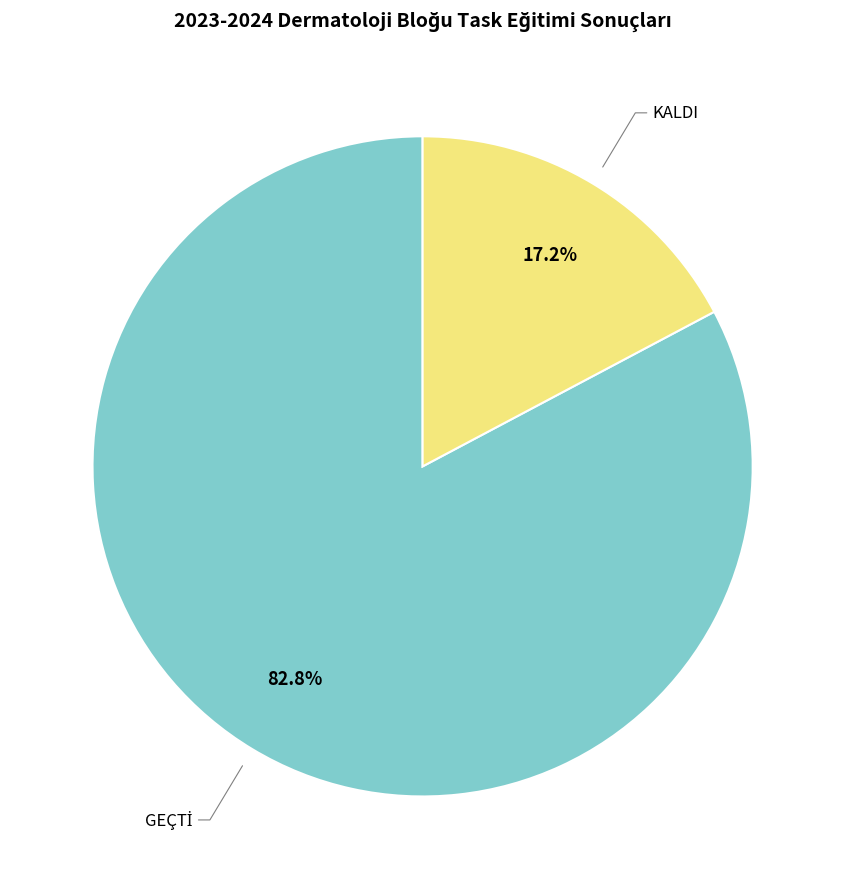

To the nearest percent, what is the difference between the largest and smallest slice percentages?

66%